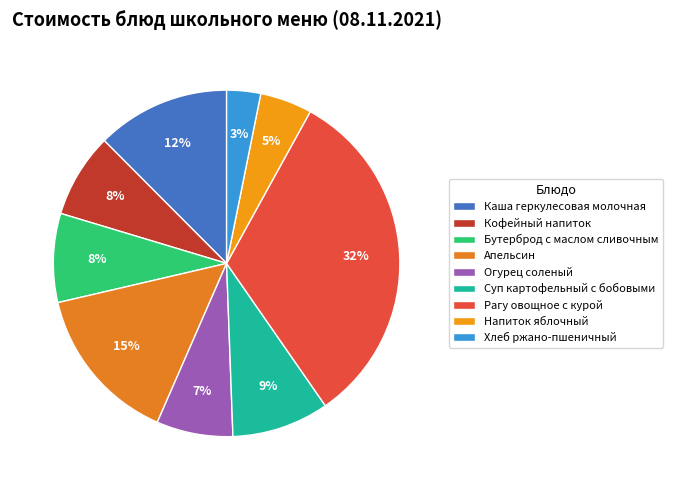

Is there any slice that represents more than half of the pie?

No